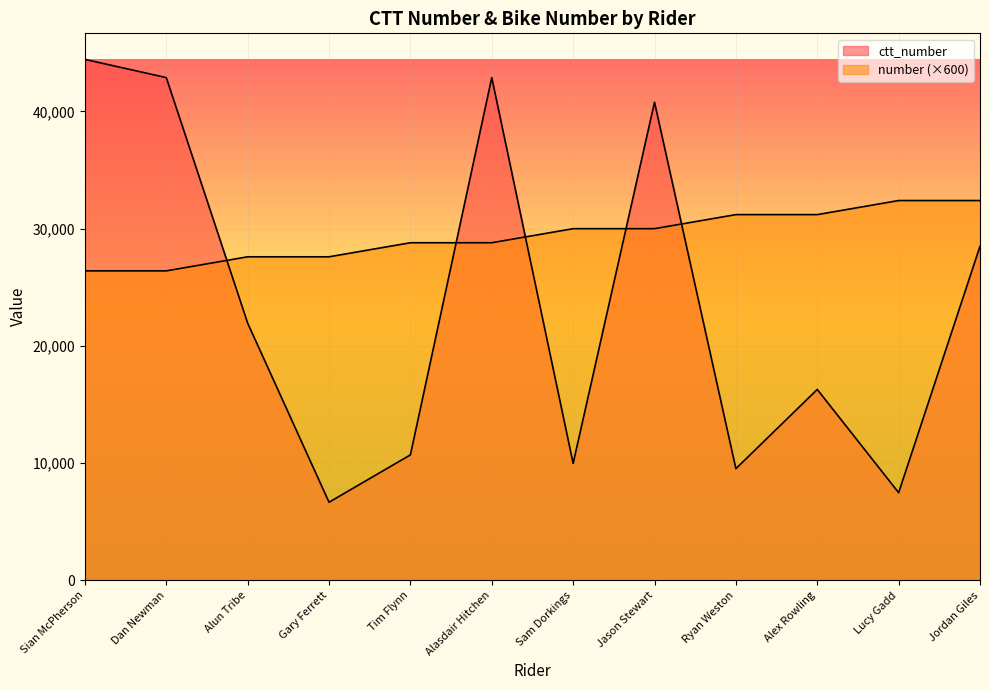

Which has a higher value, Lucy Gadd or Alun Tribe?

Alun Tribe